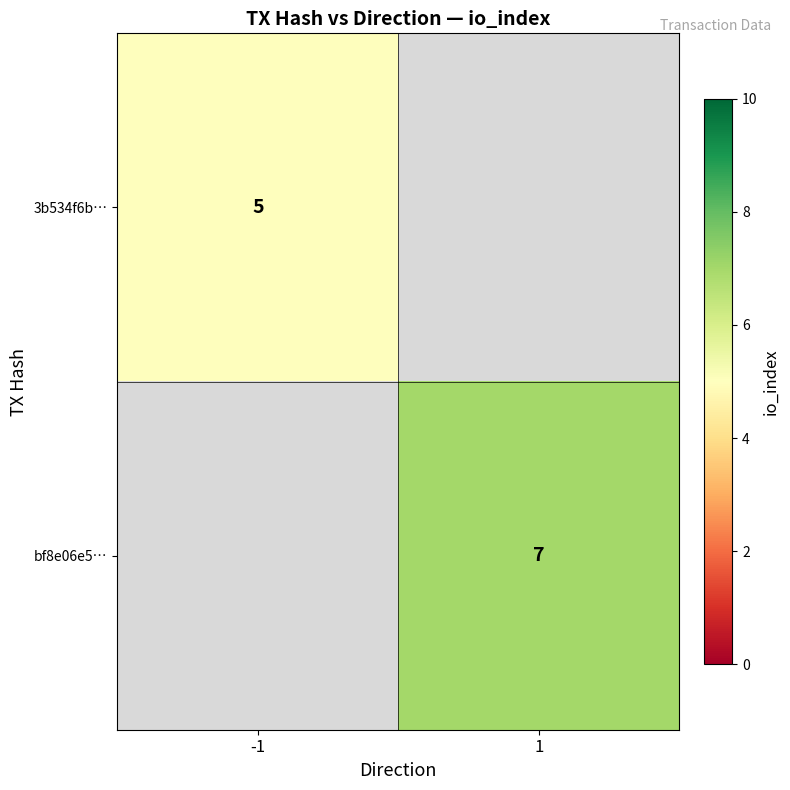

What is the maximum value shown in the chart?

7.0